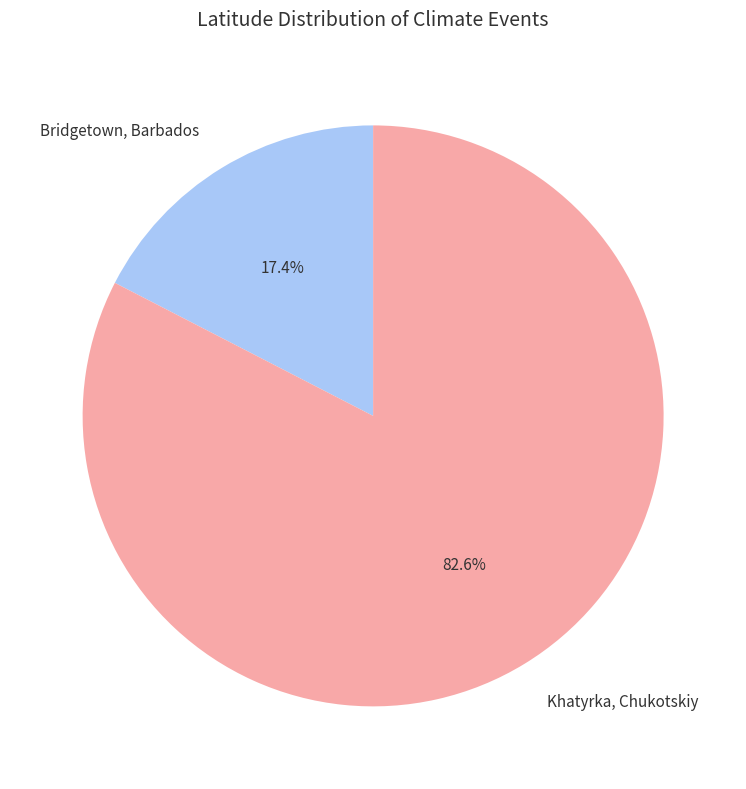

Between Khatyrka, Chukotskiy and Bridgetown, Barbados, which is larger?

Khatyrka, Chukotskiy